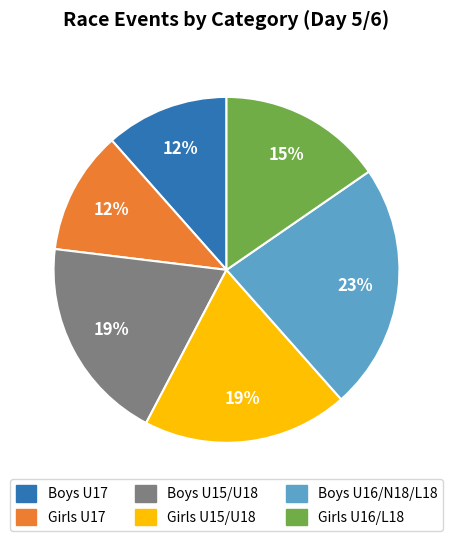

To the nearest percent, what is the average slice percentage?

17%